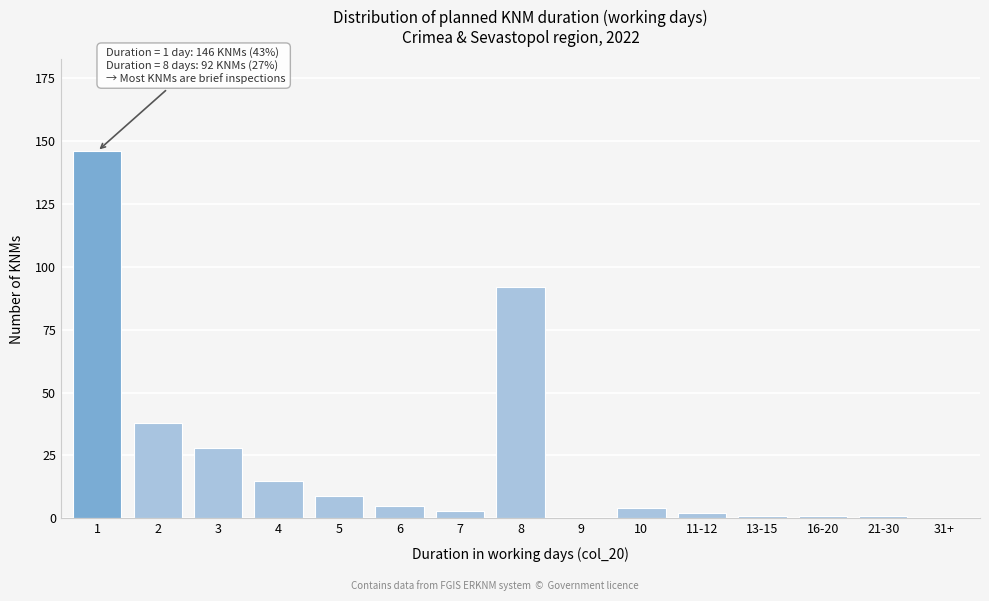

Reading left to right, extract all data points from this chart.

1=146	2=38	3=28	4=15	5=9	6=5	7=3	8=92	9=0	10=4	11-12=2	13-15=1	16-20=1	21-30=1	31+=0